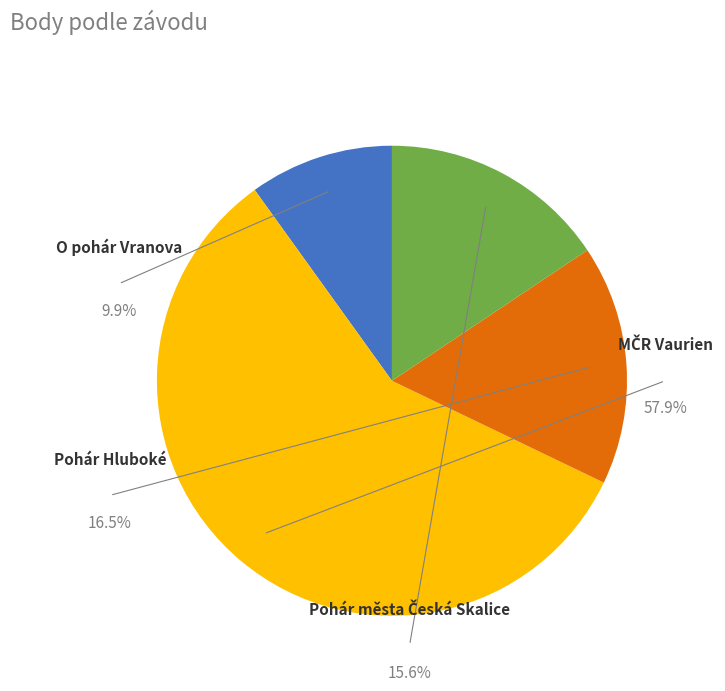

Count the number of slices in the pie.

4